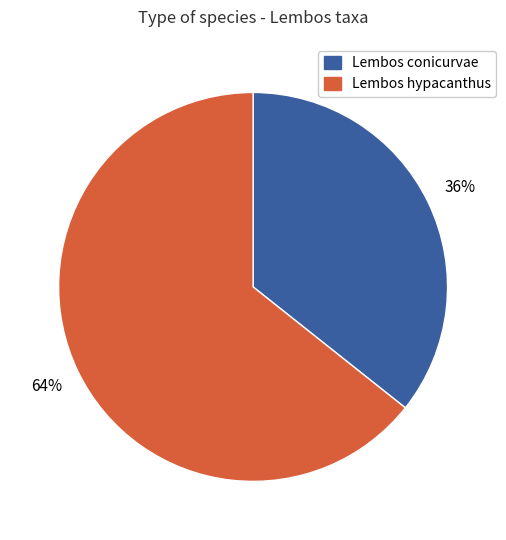

Is there a majority slice in this chart?

Yes